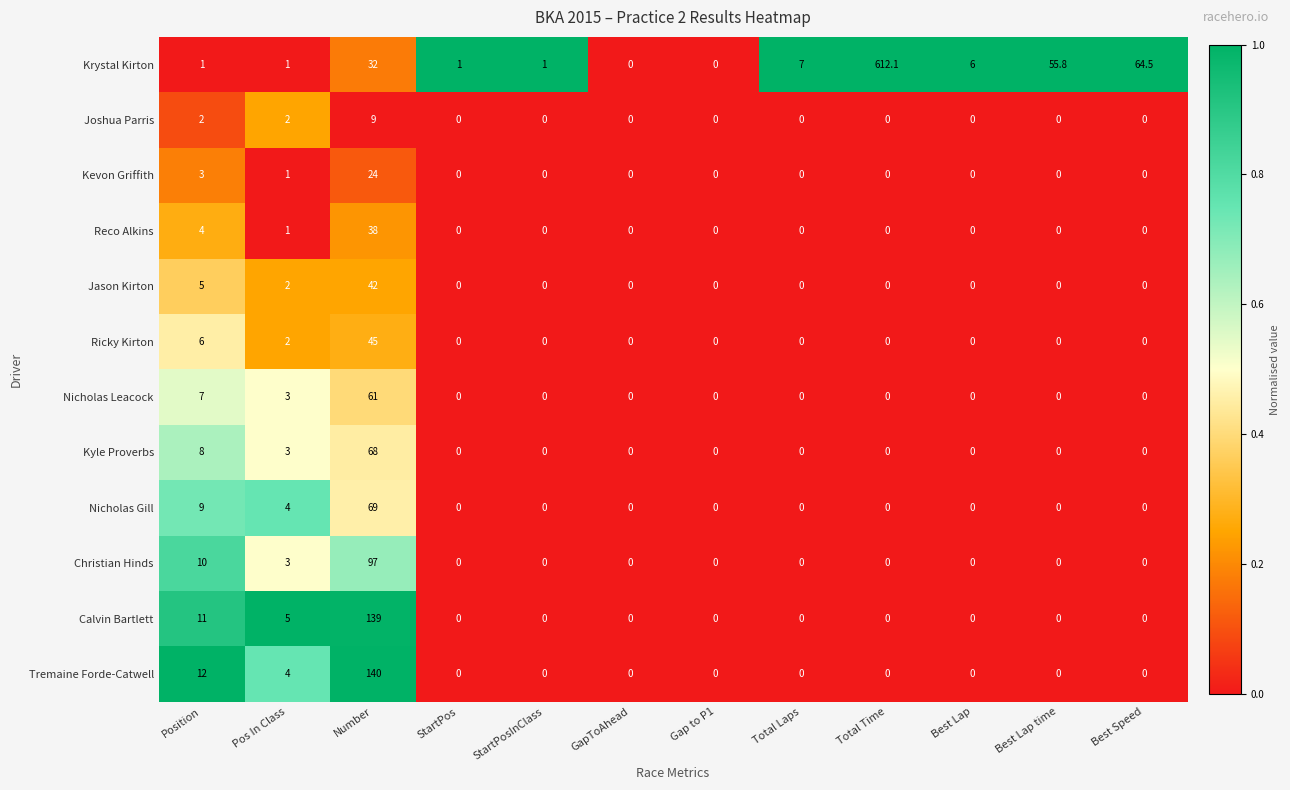

Count the number of data series in this chart.

12